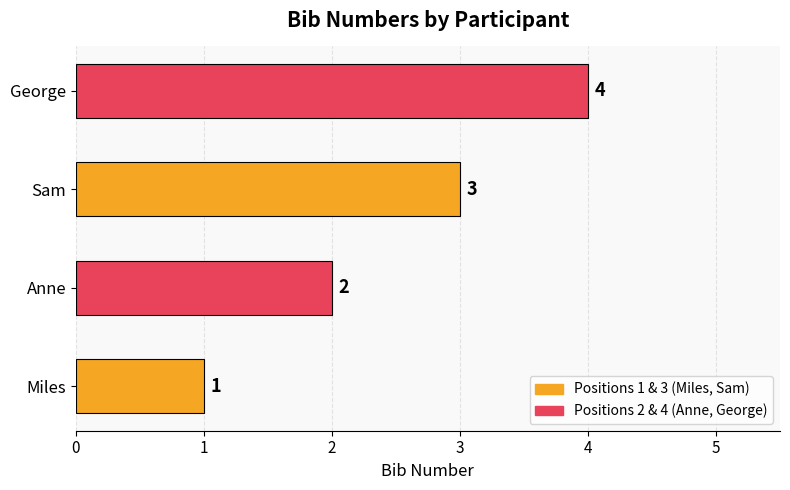

What is the difference between the second highest and second lowest values?

1